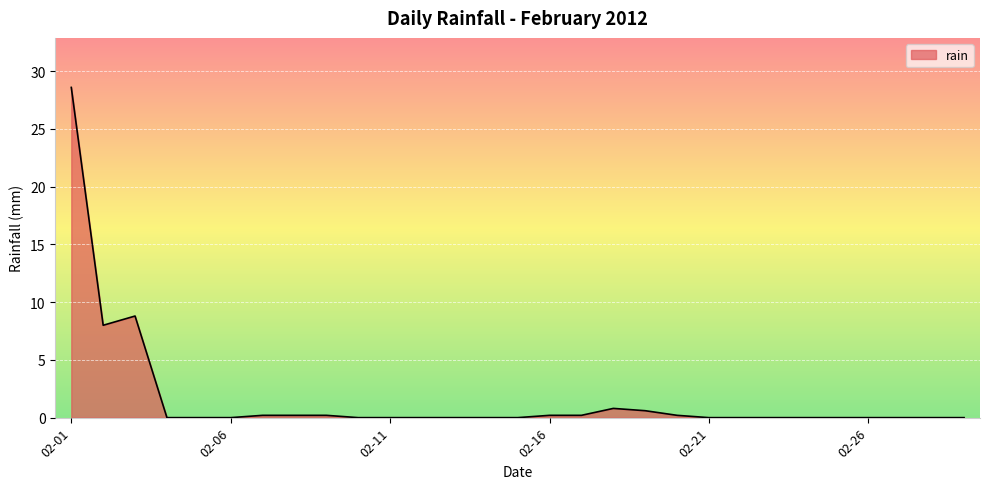

What is the difference between the maximum and minimum values?

28.6